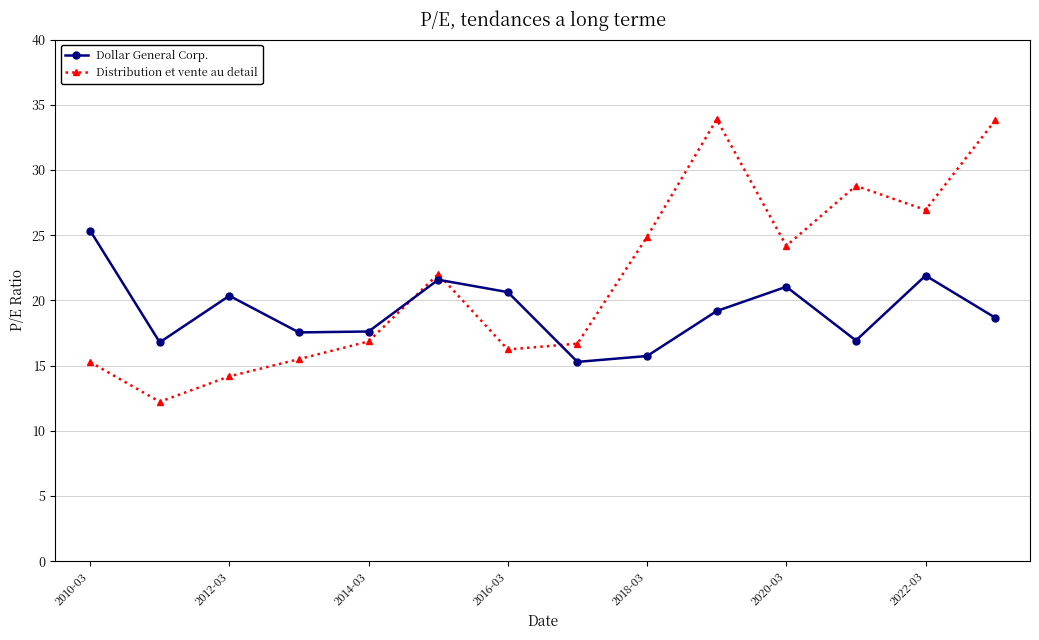

Which series has the largest total across all categories?

Distribution et vente au detail